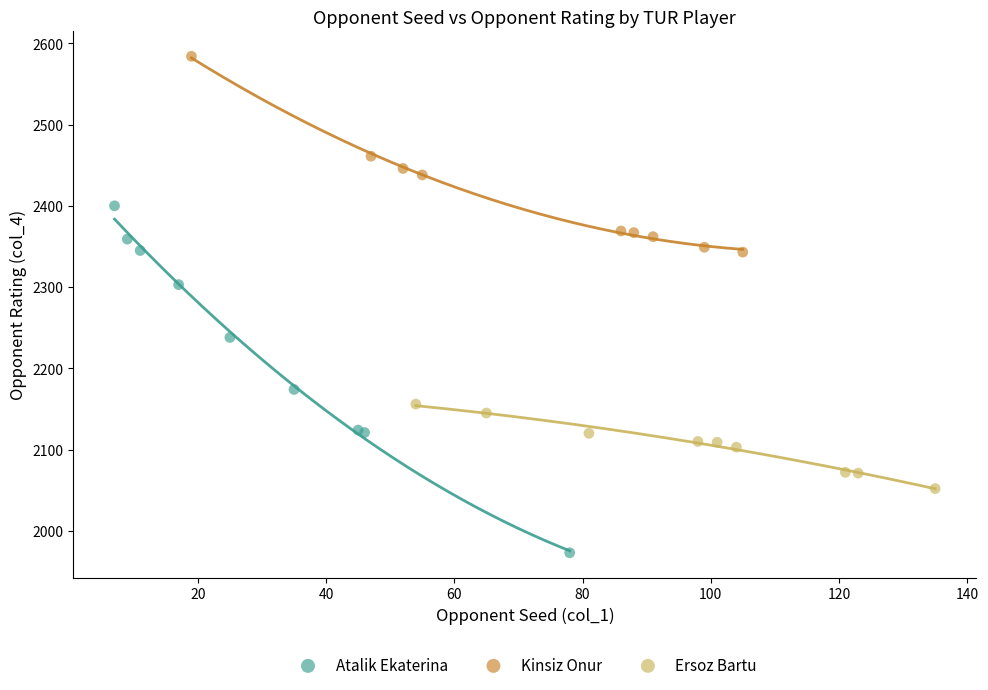

Which series contains the highest Y value?

Kinsiz Onur